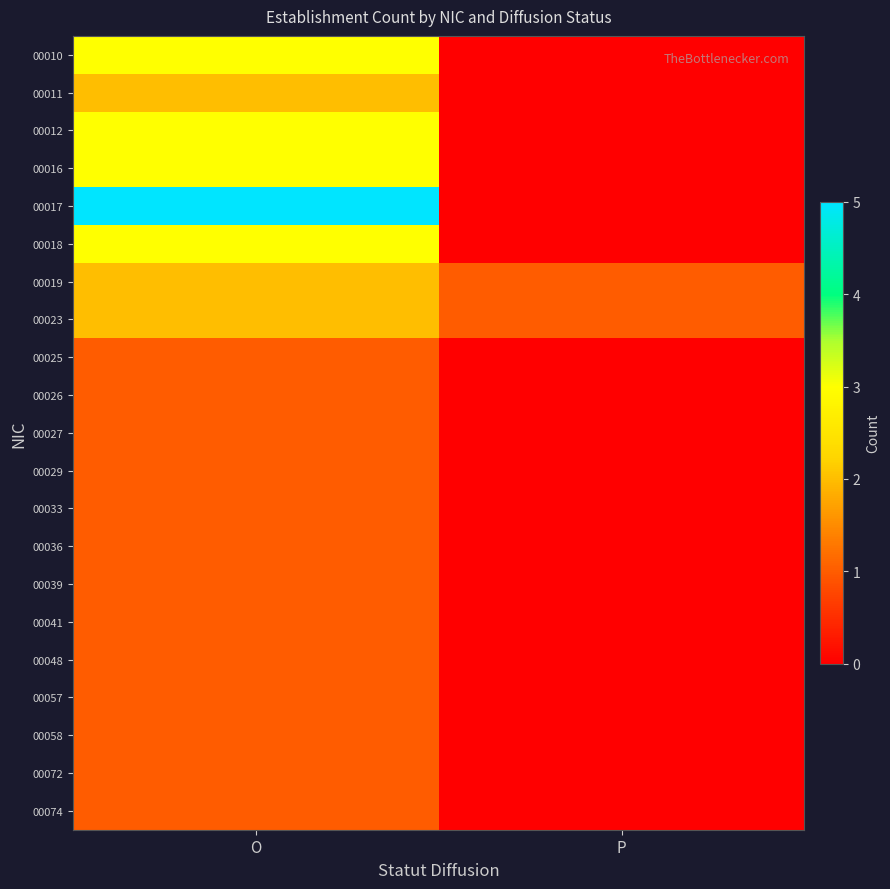

Rank the series at P from lowest to highest value.

00010, 00011, 00012, 00016, 00017, 00018, 00025, 00026, 00027, 00029, 00033, 00036, 00039, 00041, 00048, 00057, 00058, 00072, 00074, 00019, 00023